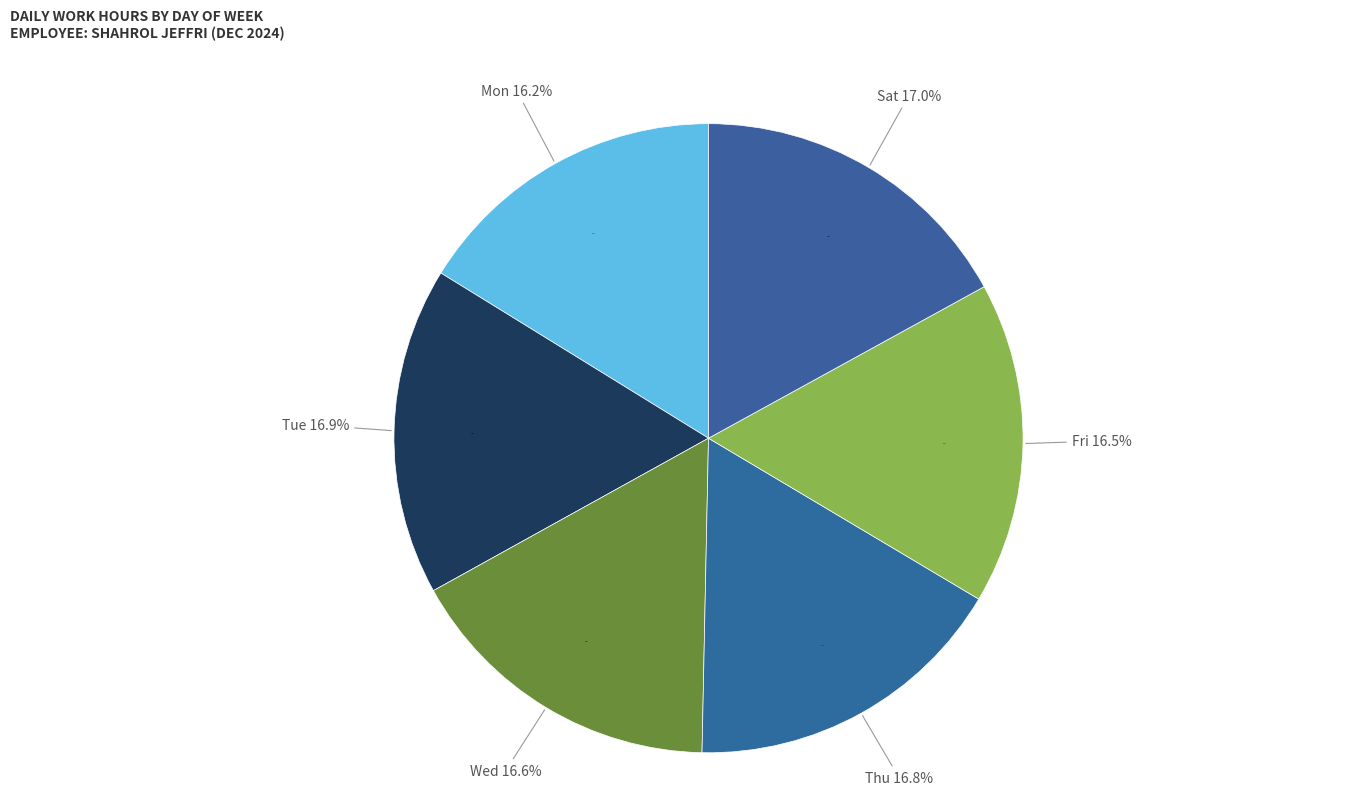

Does any single category account for the majority?

No